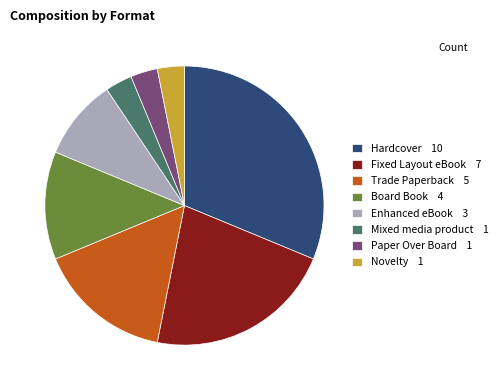

Is the sum of Paper Over Board 1 and Enhanced eBook 3 greater than half?

No